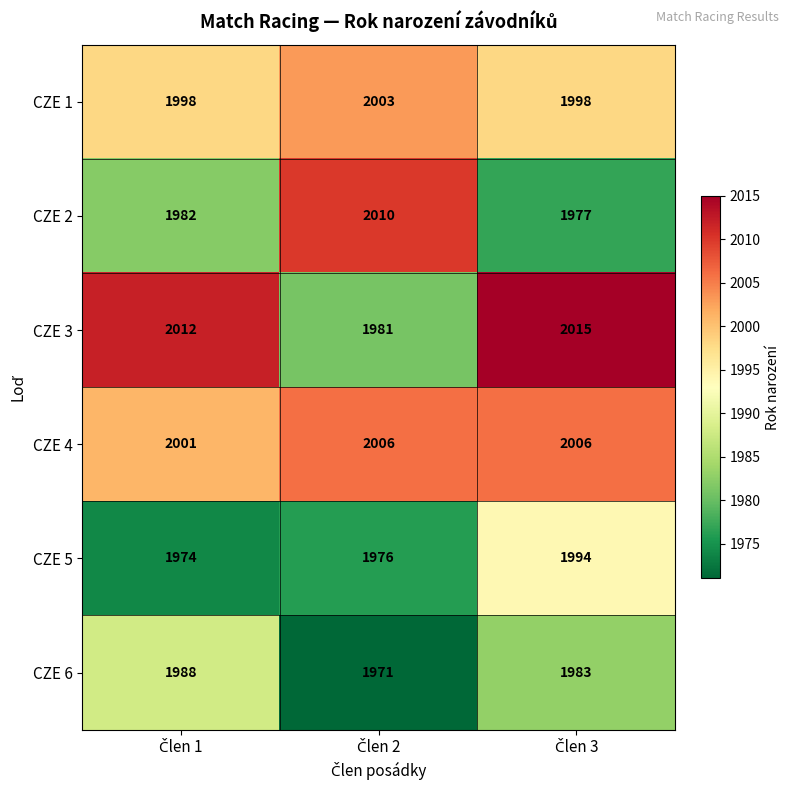

Which series has the largest total across all categories?

CZE 4